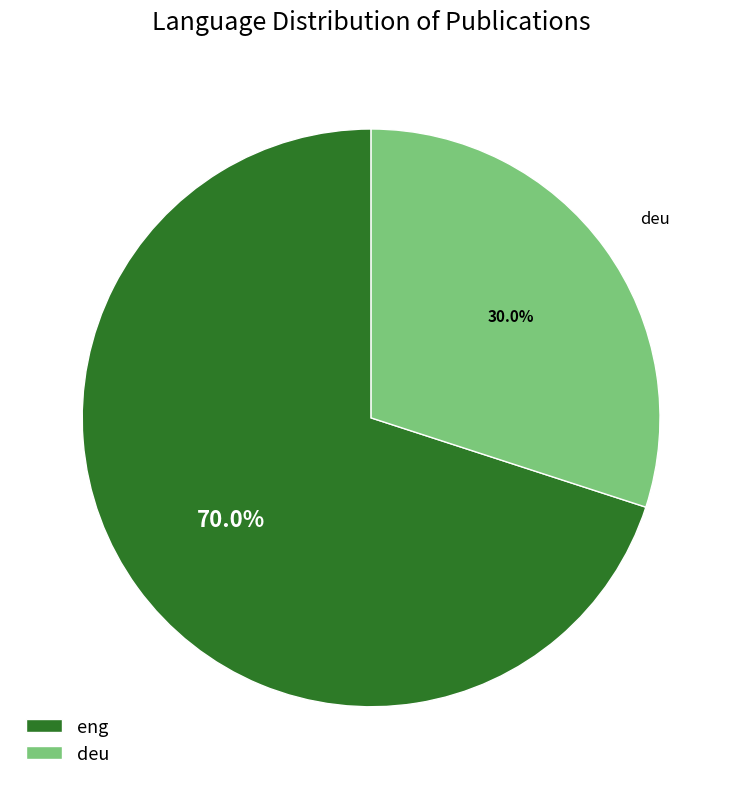

Is deu the majority of the pie?

No